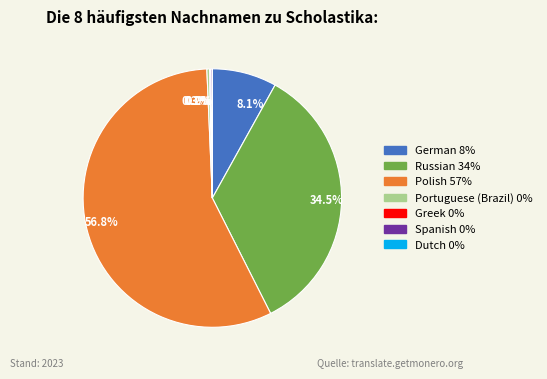

Which slice is the largest?

56.8%